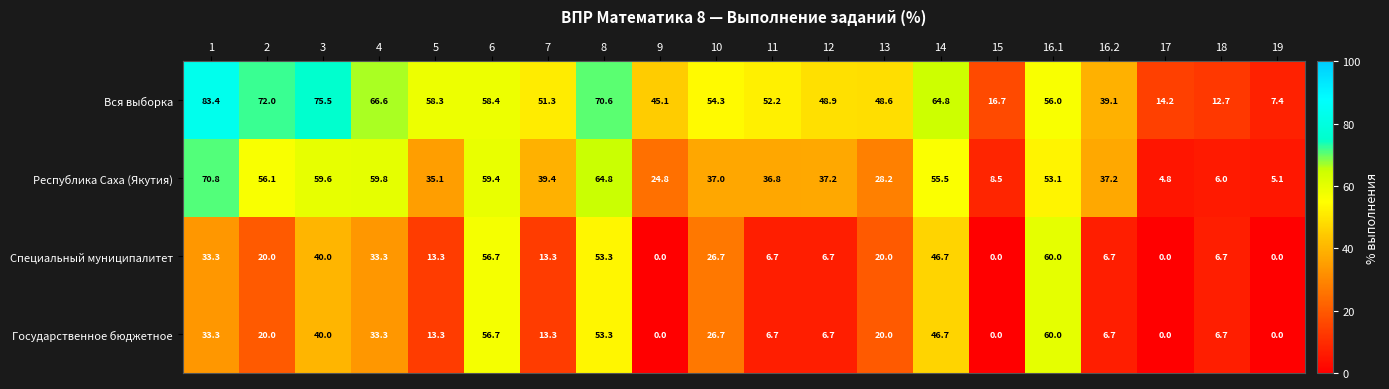

How many data points in Государственное бюджетное are less than 20?

10